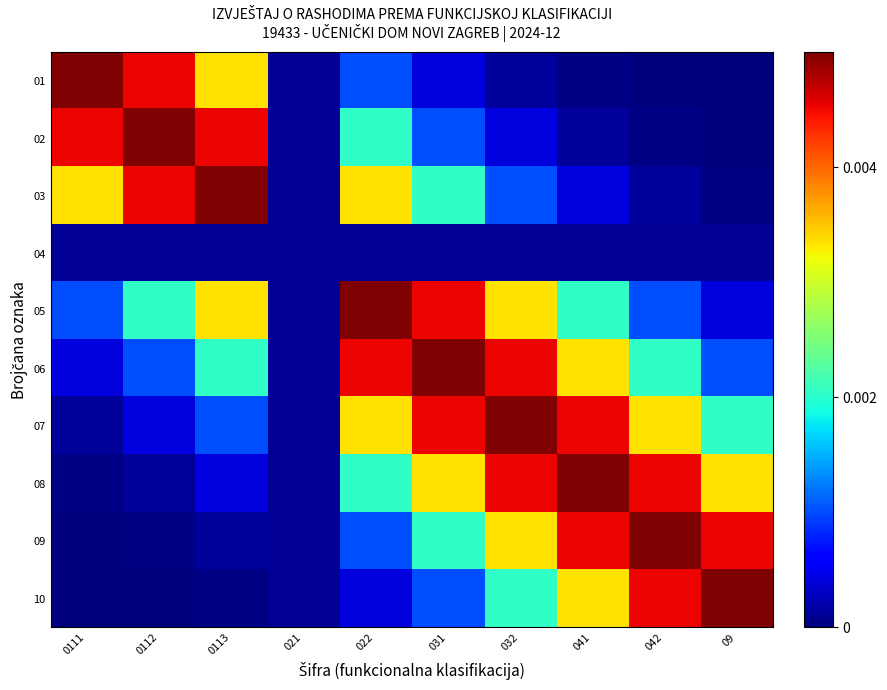

Which has a higher value, 022 or 021?

022